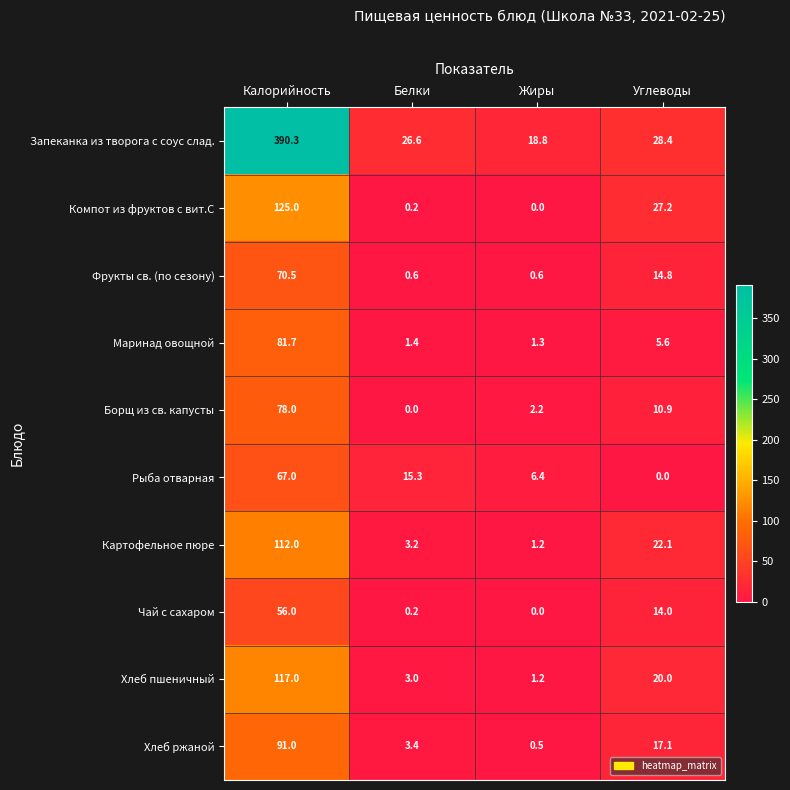

What is the maximum value shown in the chart?

390.3